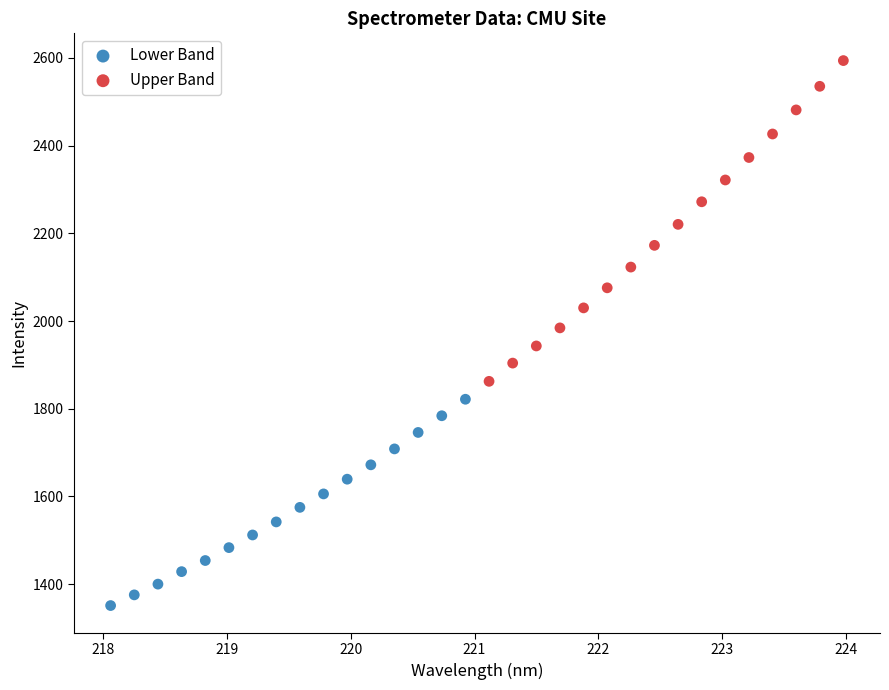

Which series has the widest spread of Y values?

Upper Band